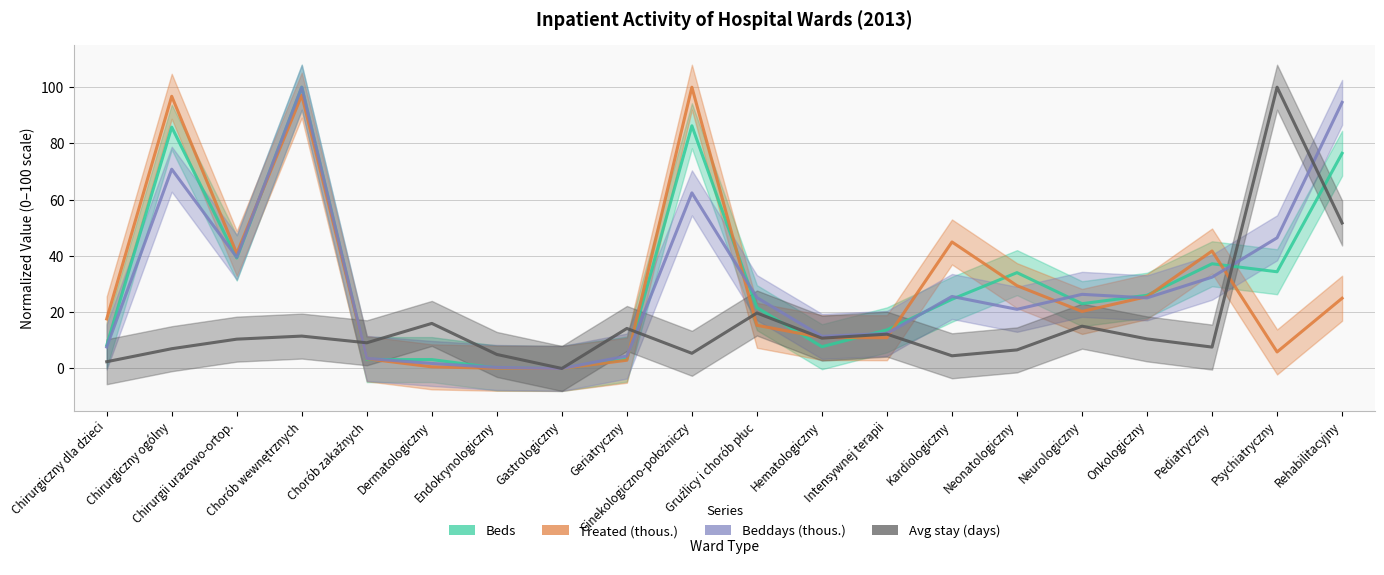

Read the Avg stay (days) value at Ginekologiczno-położniczy.

5.4